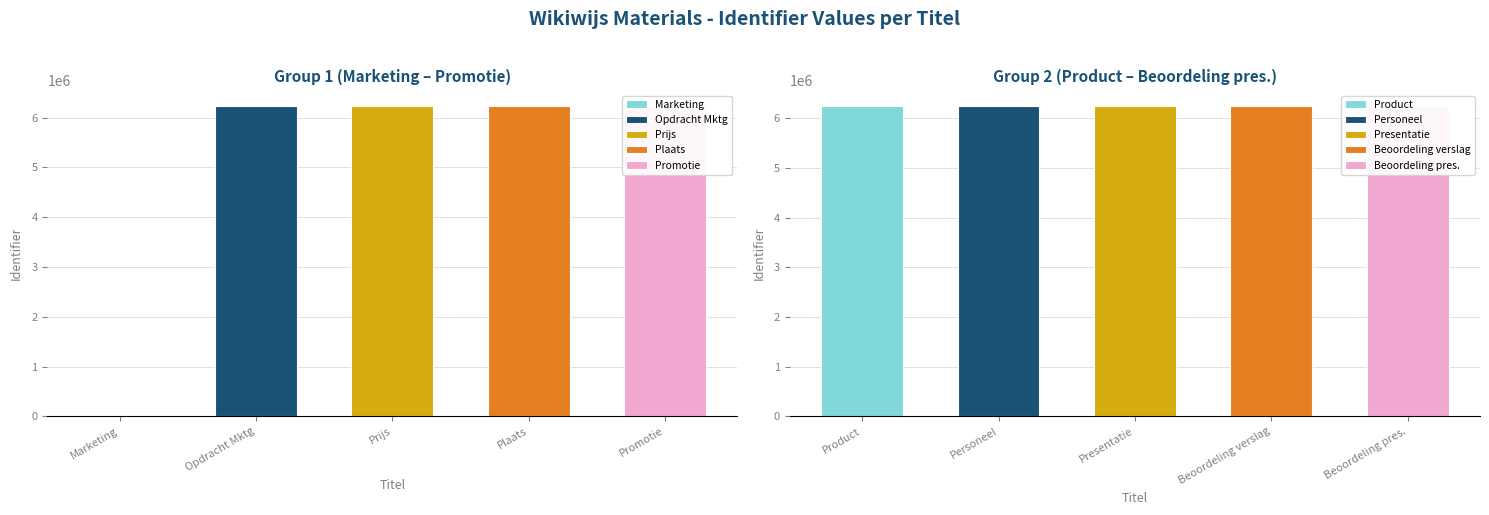

Which category has the lowest value across all series?

Marketing